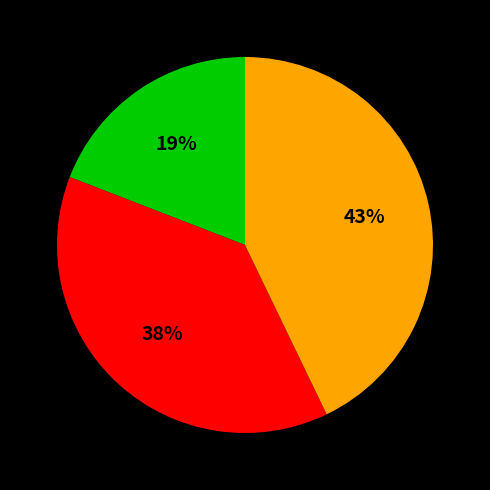

To the nearest percent, what is the average slice percentage?

33%